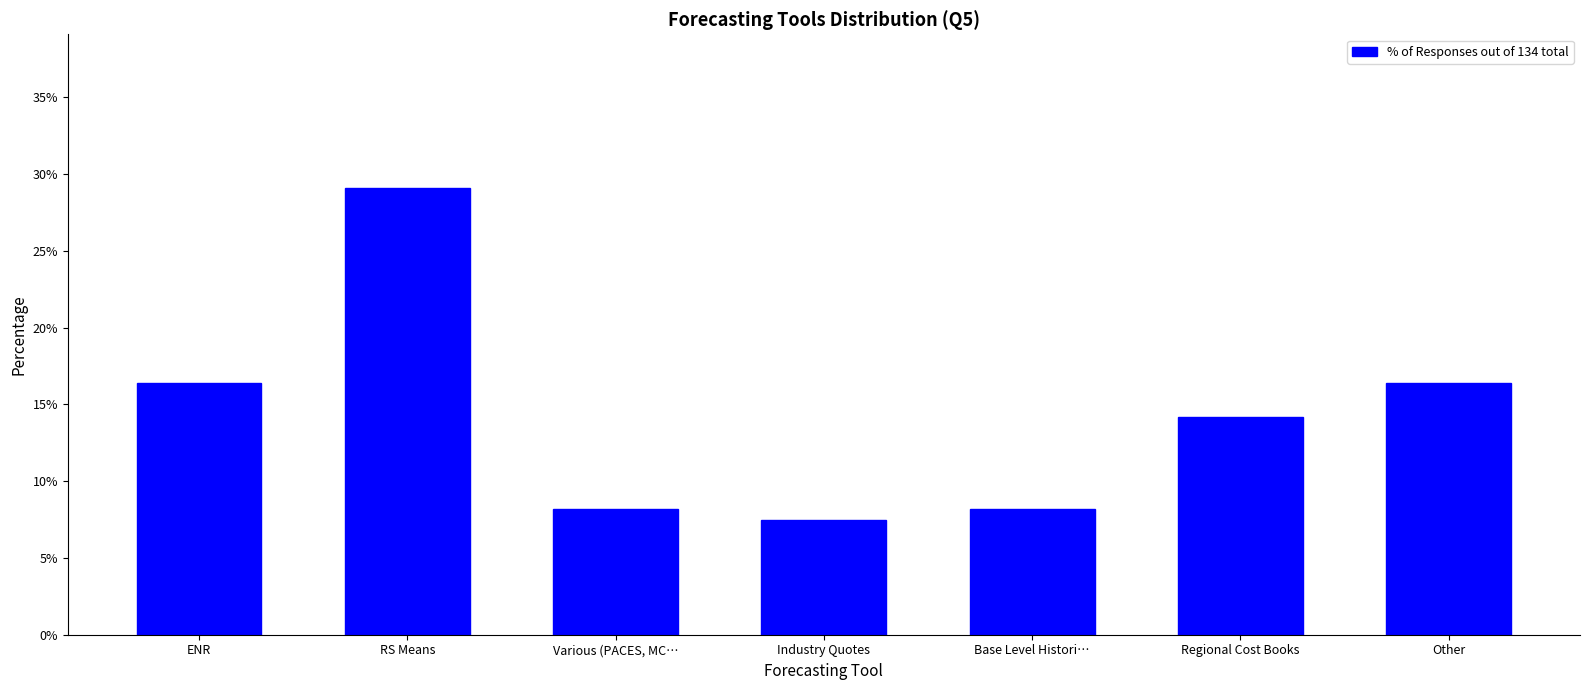

Reading left to right, what are all the values shown in this chart?

ENR=16.4	RS Means=29.1	Various (PACES, MC…=8.2	Industry Quotes=7.5	Base Level Histori…=8.2	Regional Cost Books=14.2	Other=16.4